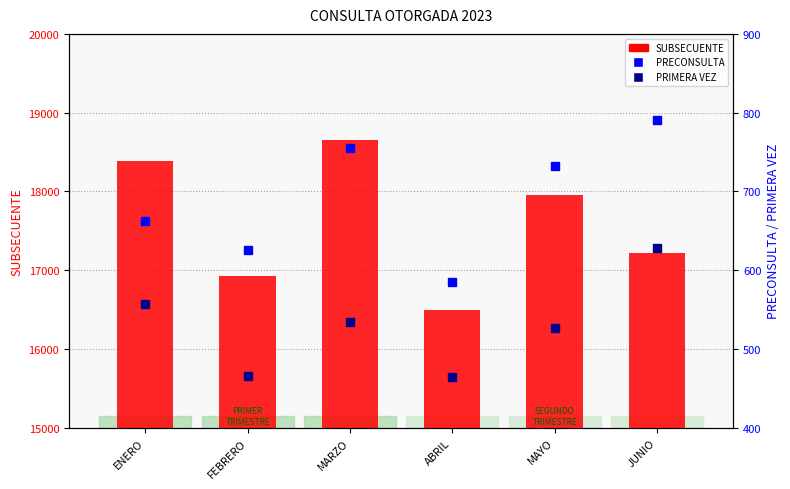

What is the label of the 4th bar from the left?

ABRIL